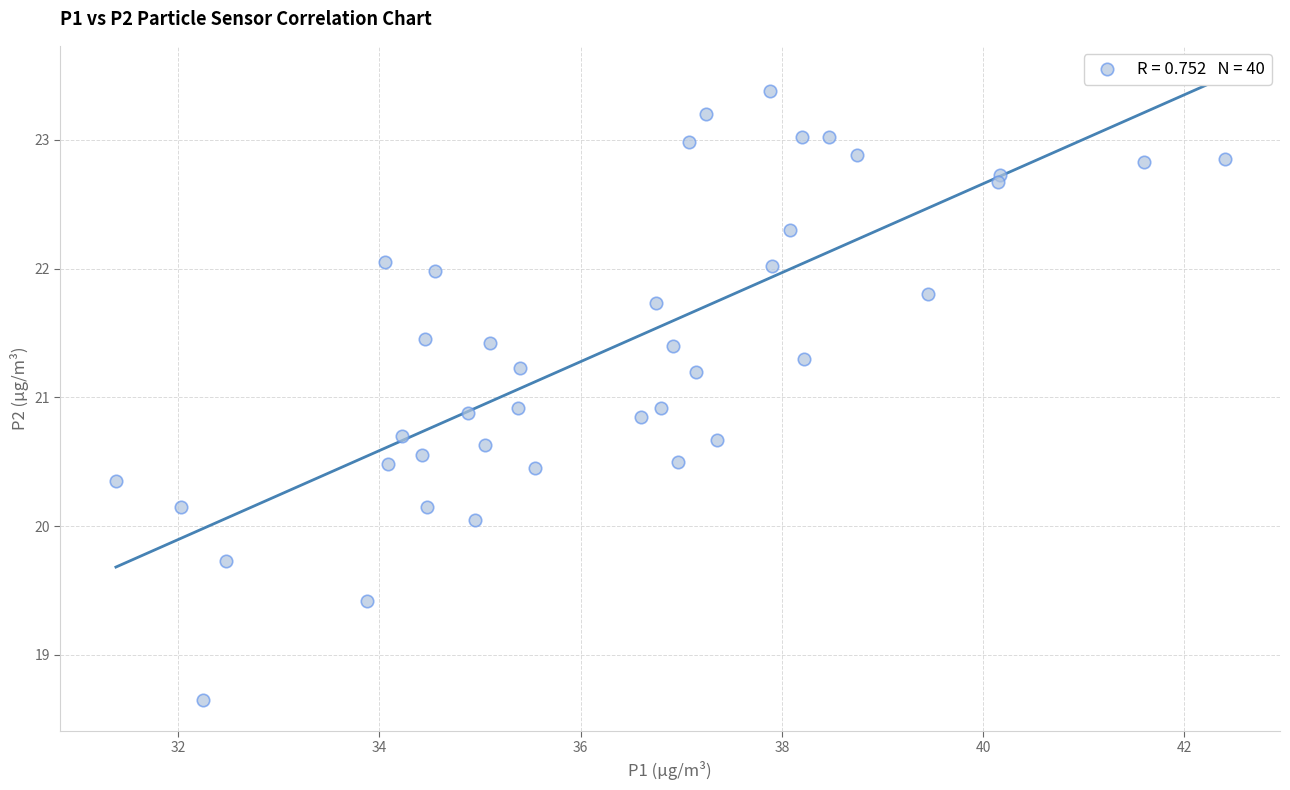

What is the range of Y values (max minus min)?

4.7